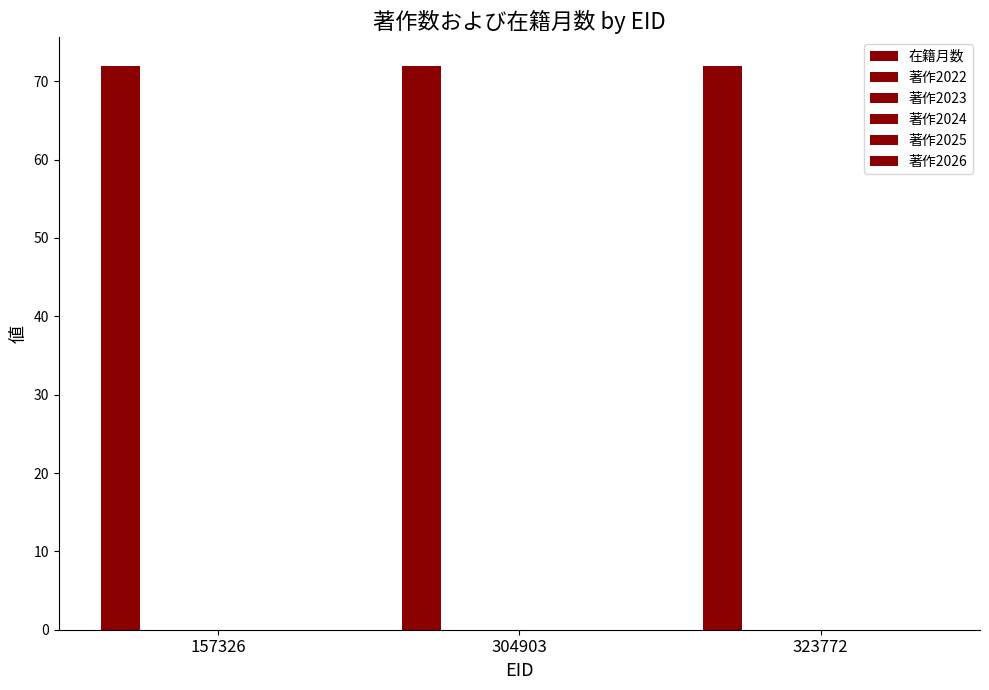

Does the chart contain any negative values?

No